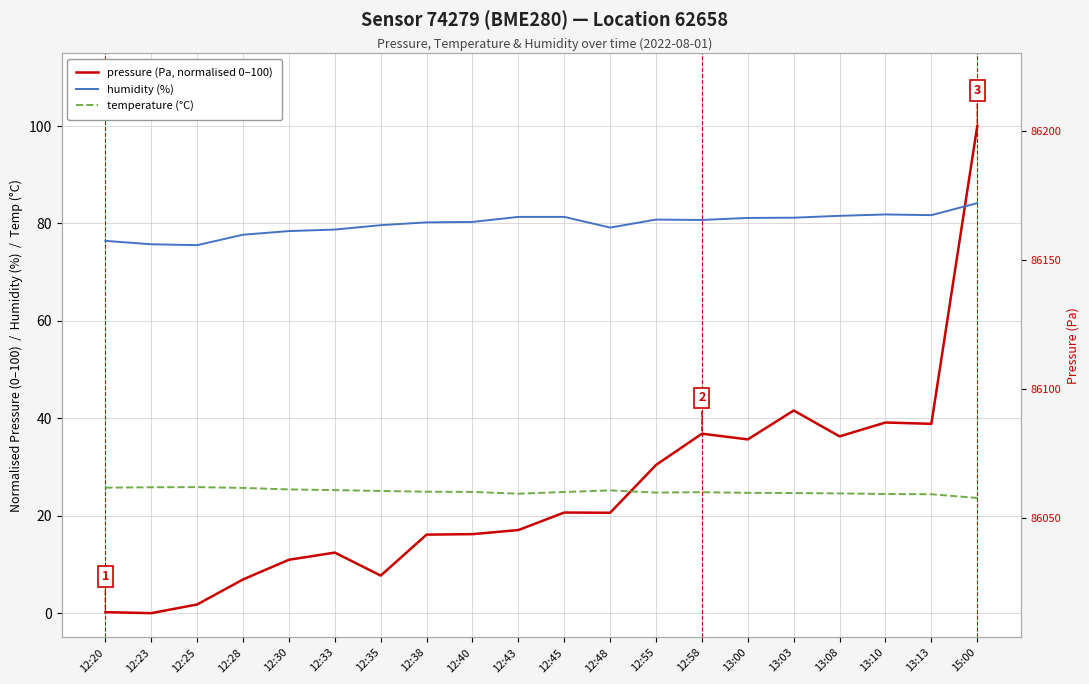

Count the number of categories in the chart.

20